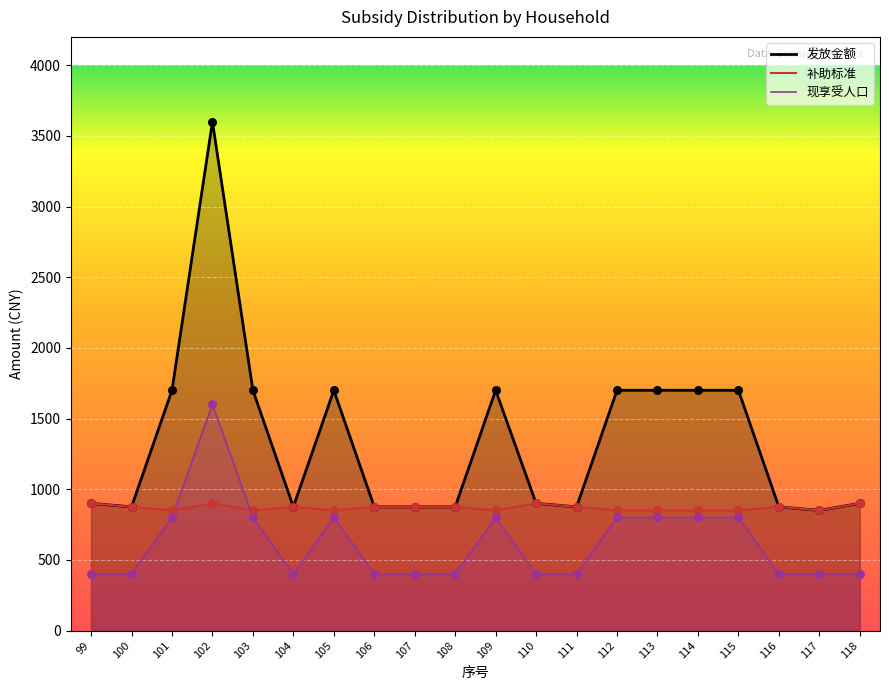

Which series contains the lowest Y value?

现享受人口